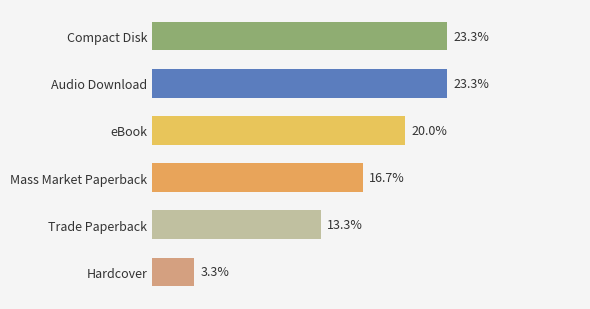

Between Audio Download and Trade Paperback, which is larger?

Audio Download